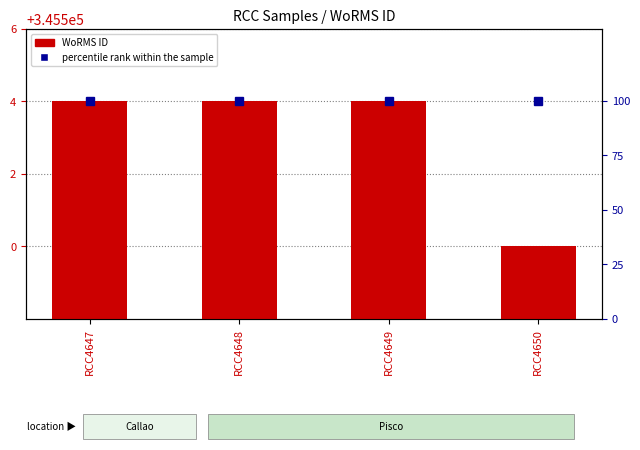

The percentile rank within the sample series shows 100 at RCC4648. True or false?

True